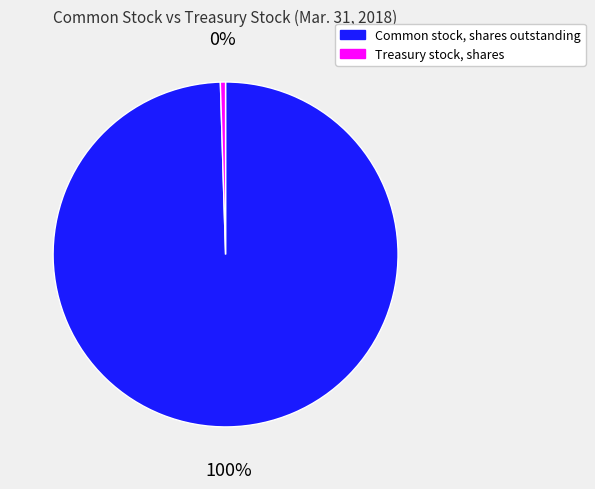

Is there any slice that represents more than half of the pie?

Yes